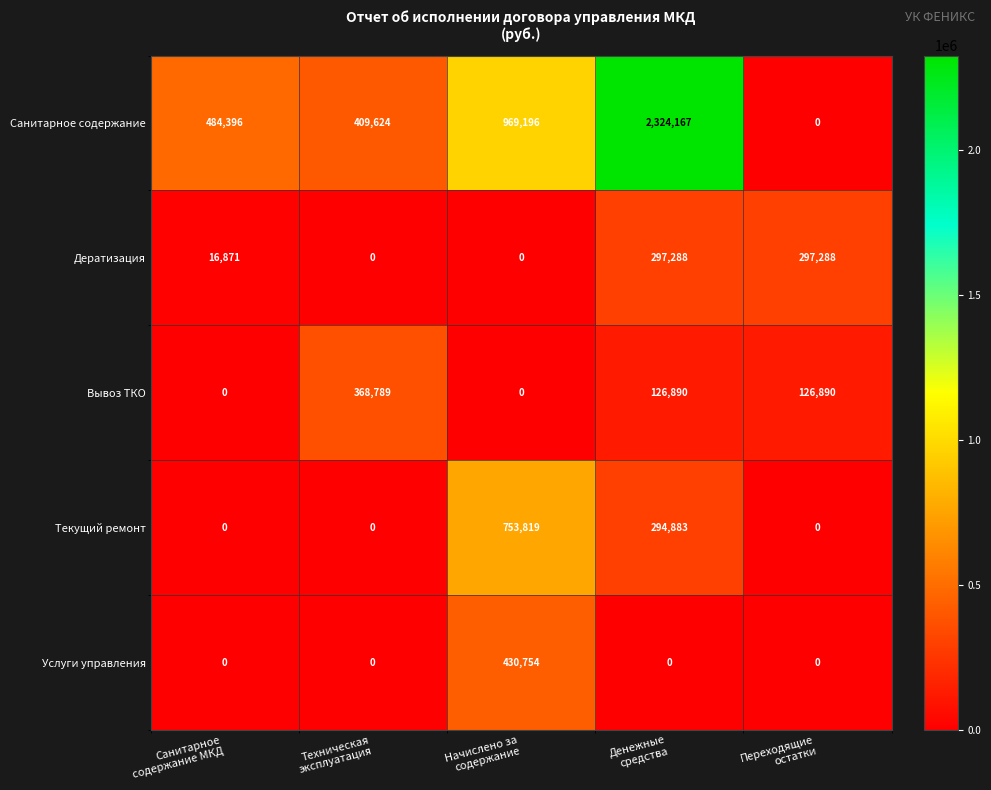

What is the highest value of the Дератизация series?

297288